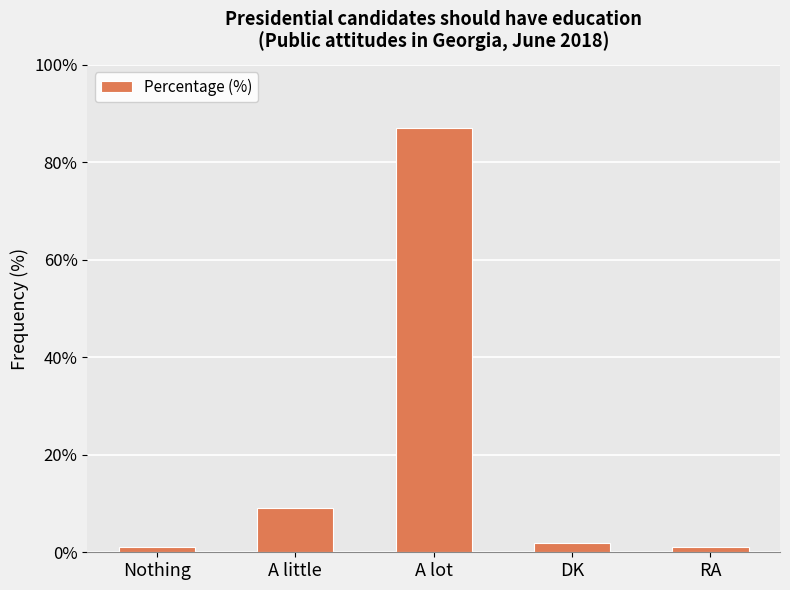

Between RA and A little, which is larger?

A little